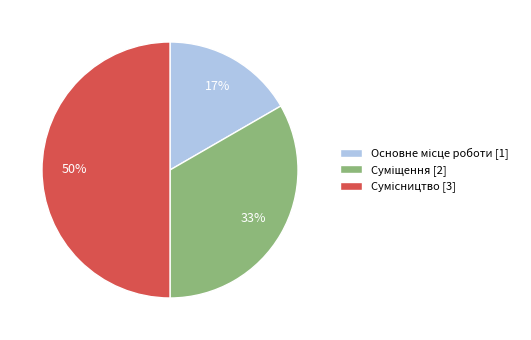

To the nearest percent, what is the average slice percentage?

33%